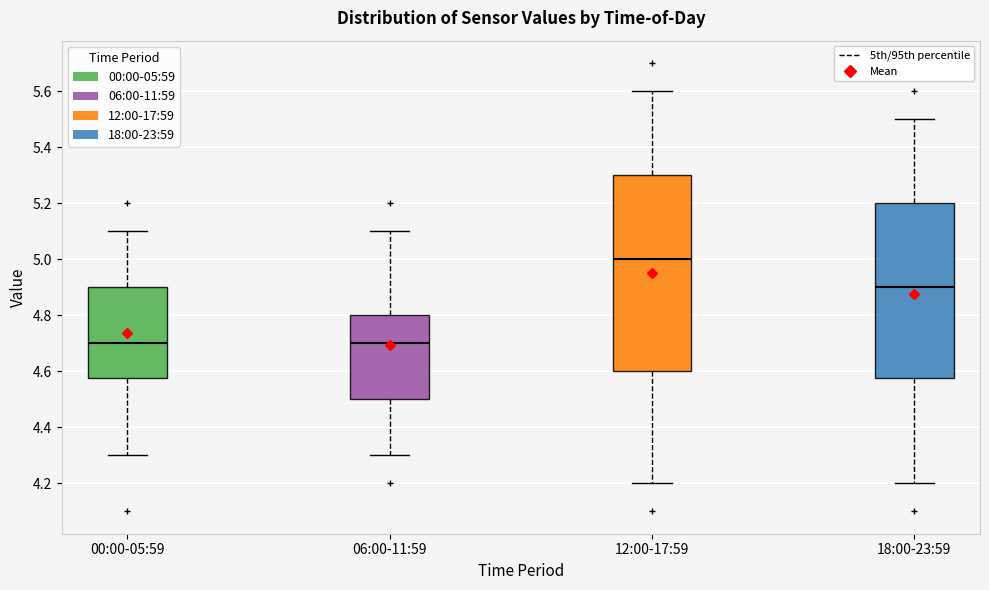

Where does the upper whisker of the box for 12:00-17:59 end on the y-axis? The values are not printed on the chart, so give them approximately, as read against the axis.

5.60